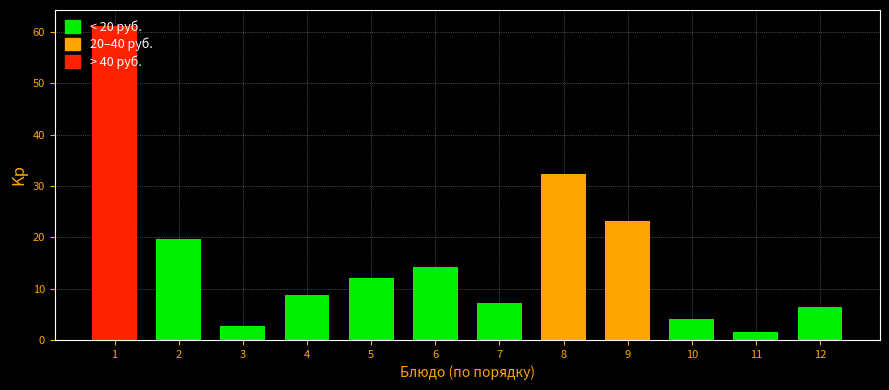

What is the ratio of the value at 1 to the value at 4?

6.9